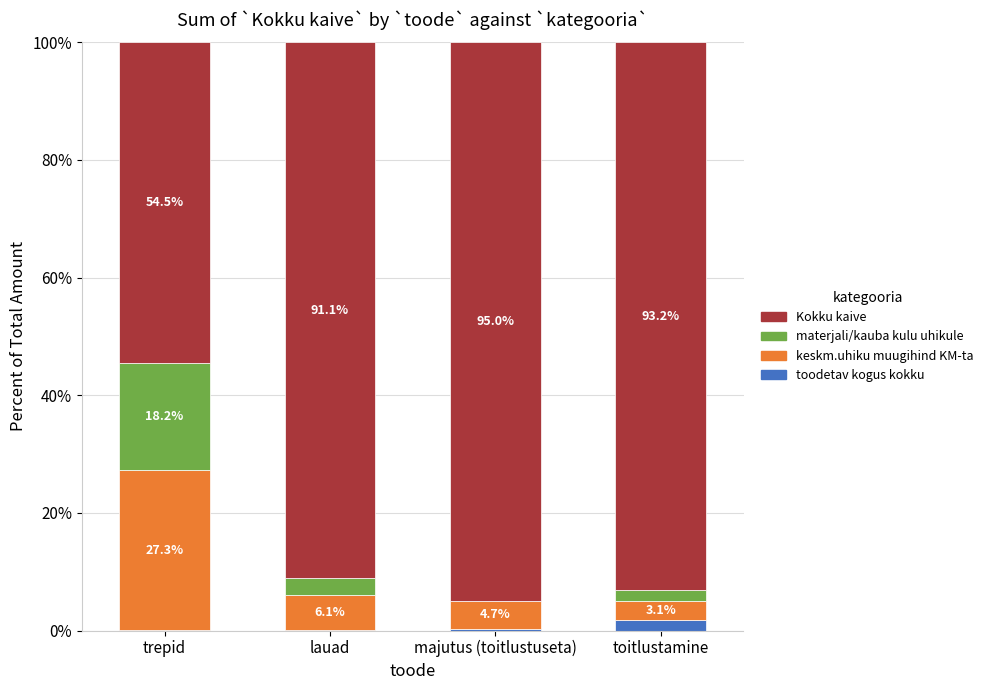

What is the total value across all series at lauad?

100.0